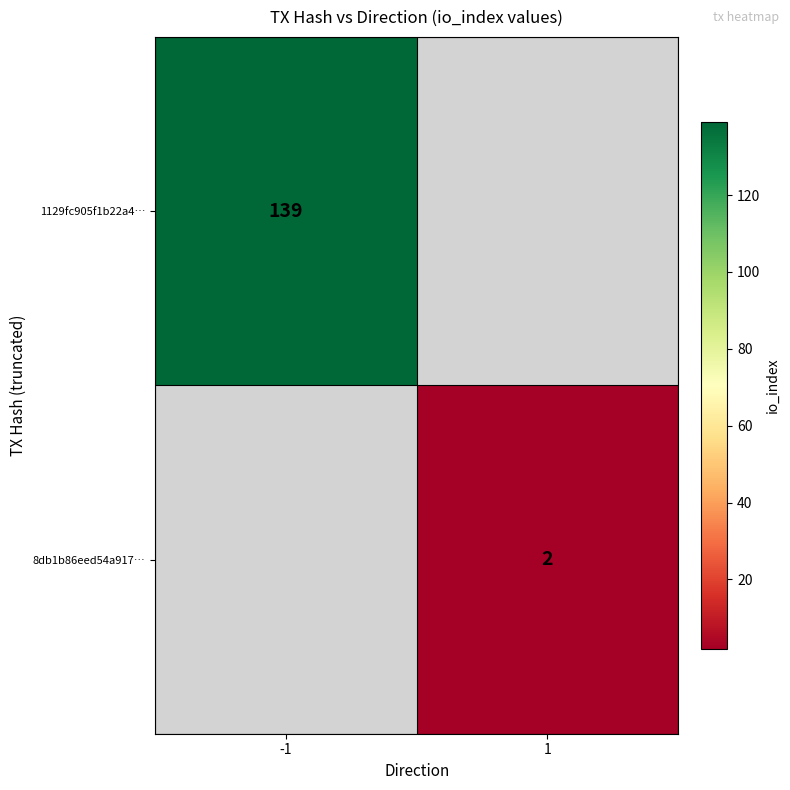

Is it true that 1129fc905f1b22a4… equals 191 at -1?

False